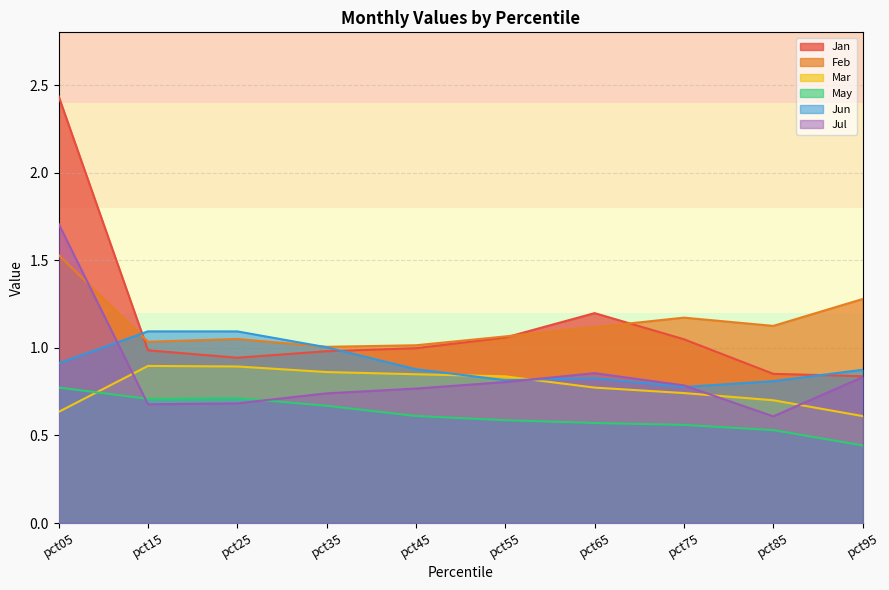

Between which two adjacent categories do Jul and Feb first intersect?

pct05 and pct15